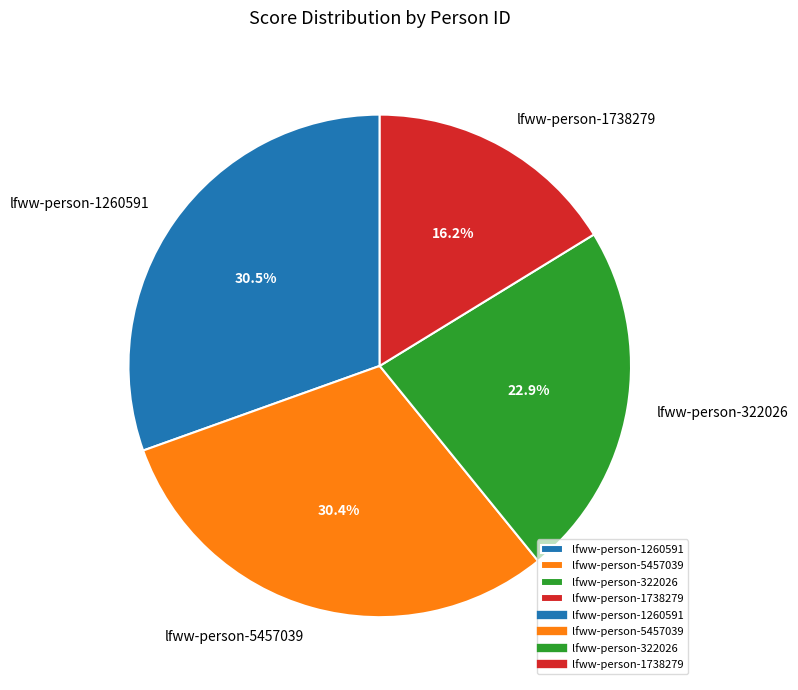

To the nearest percent, what is the combined percentage of lfww-person-5457039 and lfww-person-1738279?

47%